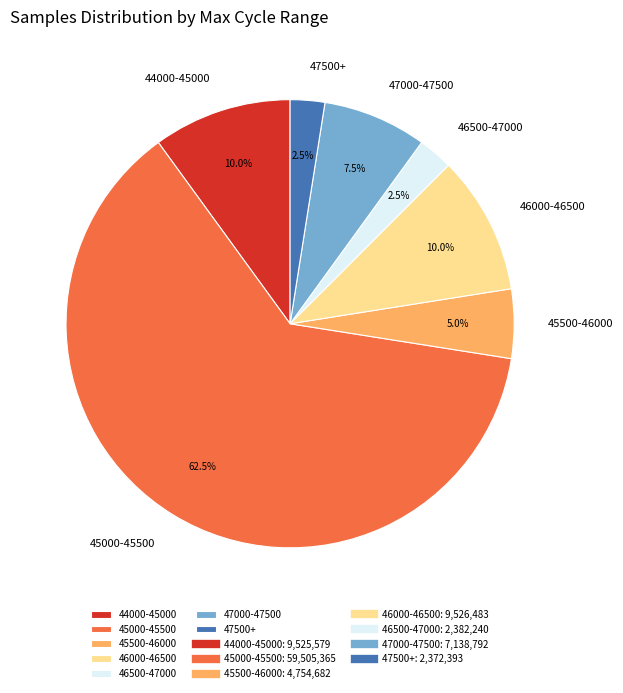

Which category has the biggest portion of the pie?

45000-45500